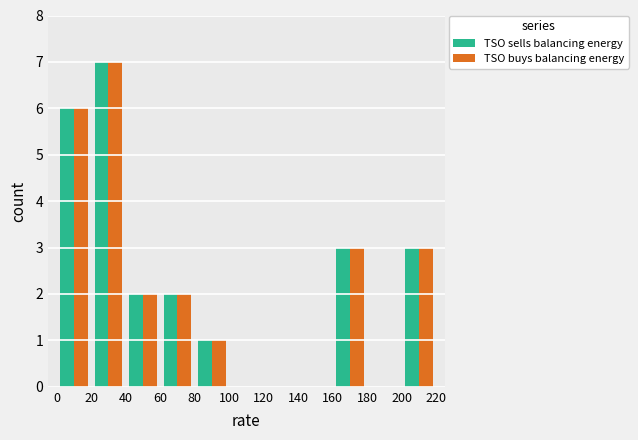

How many groups of bars are there?

11